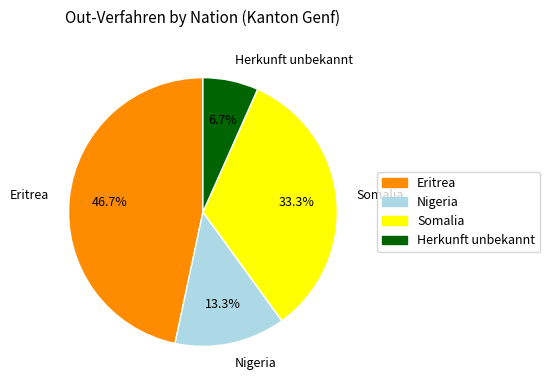

Does Nigeria represent more than half of the total?

No